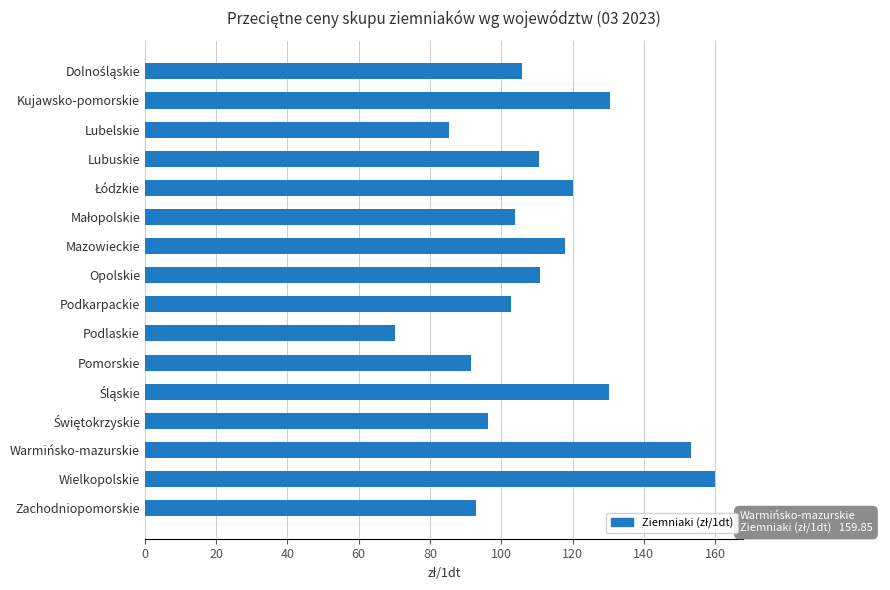

The value at Zachodniopomorskie is 161.2. True or false?

False